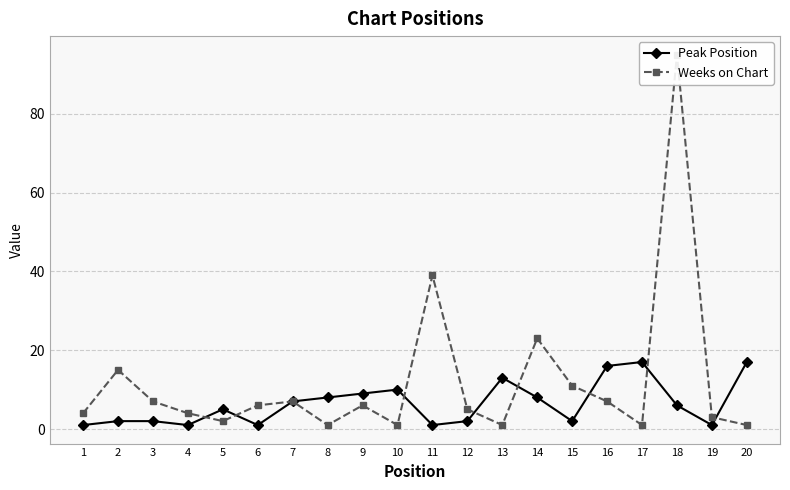

What is the value of the Weeks on Chart point at the 3rd from the left?

7